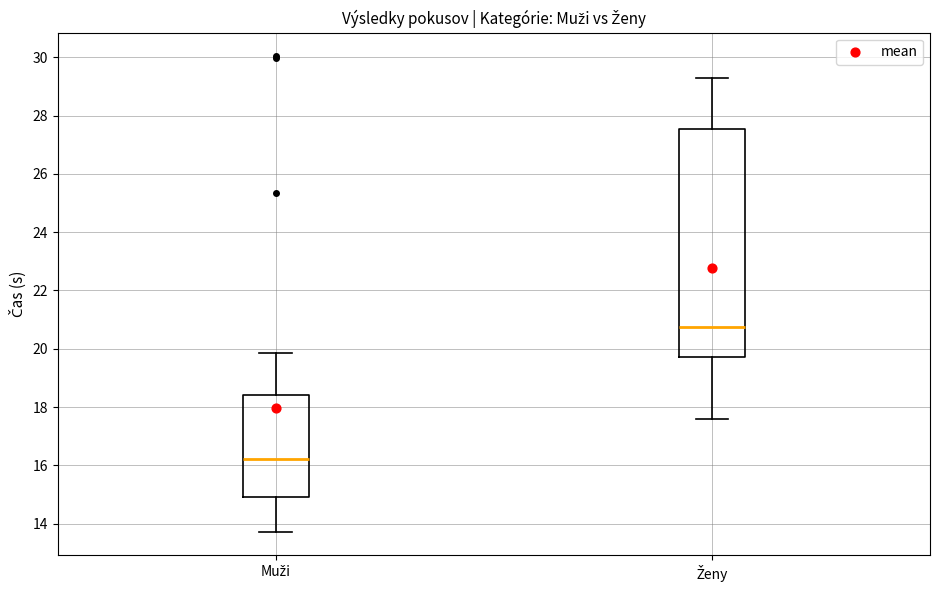

Comparing the boxes themselves (not the whiskers), which one is the tallest?

Ženy